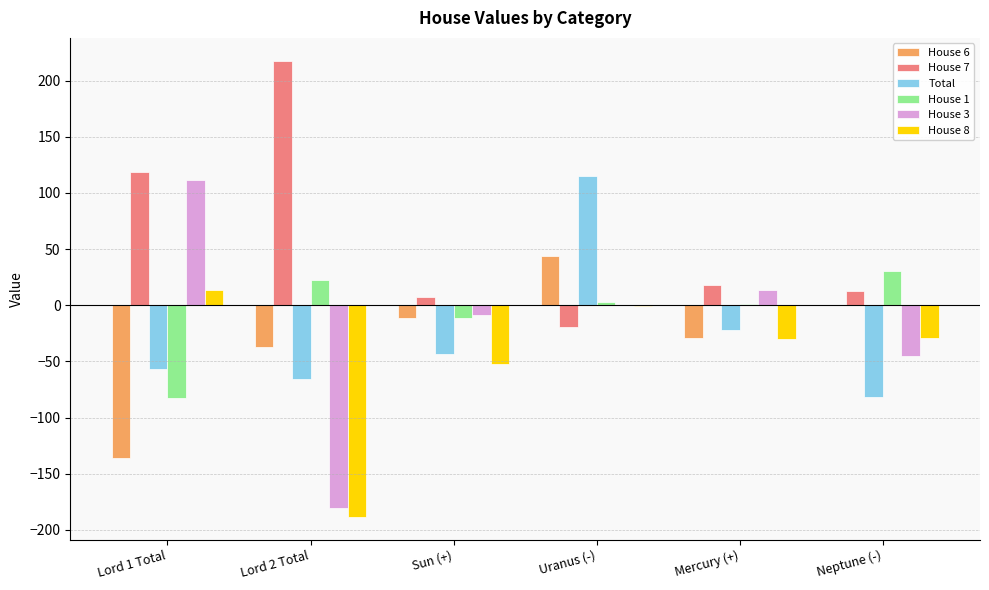

Is it true that House 3 equals -44.8 at Neptune (-)?

True